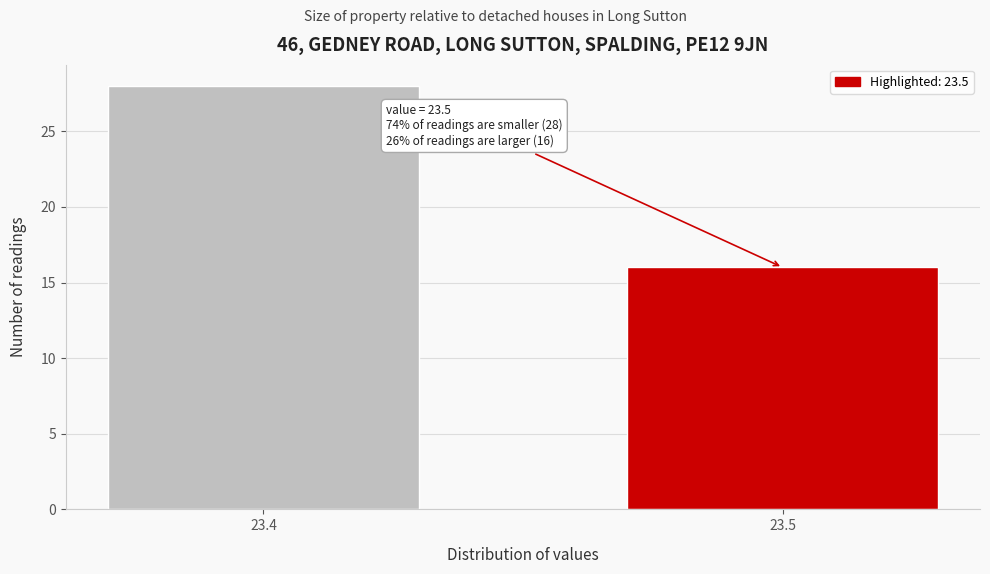

Reading right to left, transcribe all the data shown in this chart.

23.5=16	23.4=28